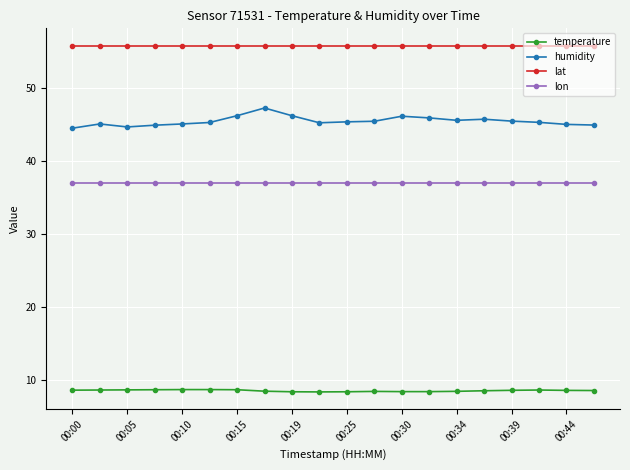

What is the sum of all lon values?

741.0